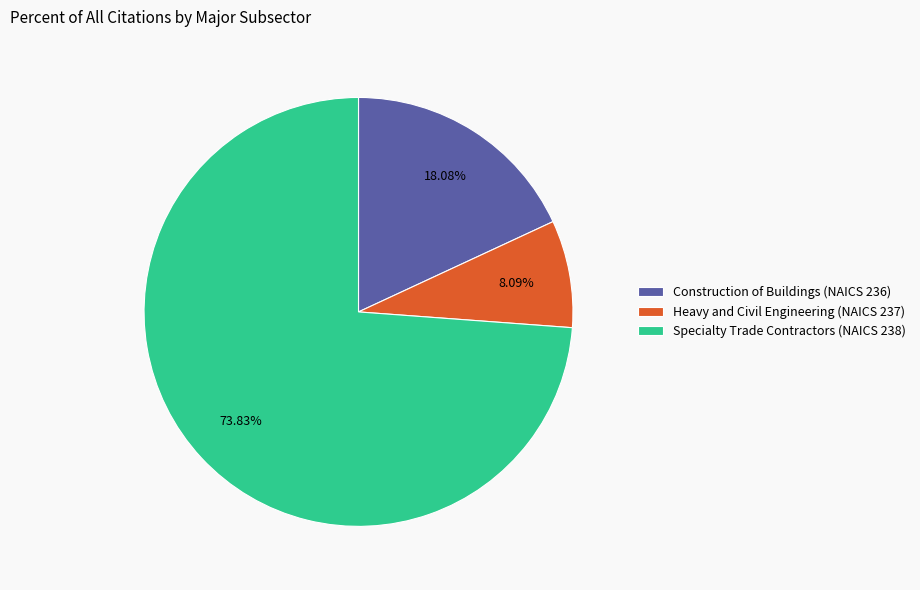

Combined, do Construction of Buildings (NAICS 236) and Specialty Trade Contractors (NAICS 238) account for over 50%?

Yes